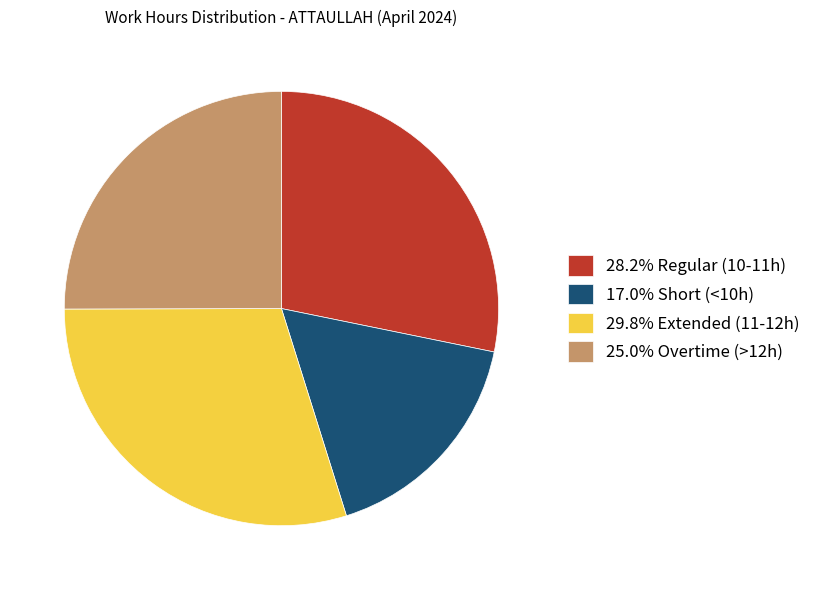

Count the number of slices in the pie.

4